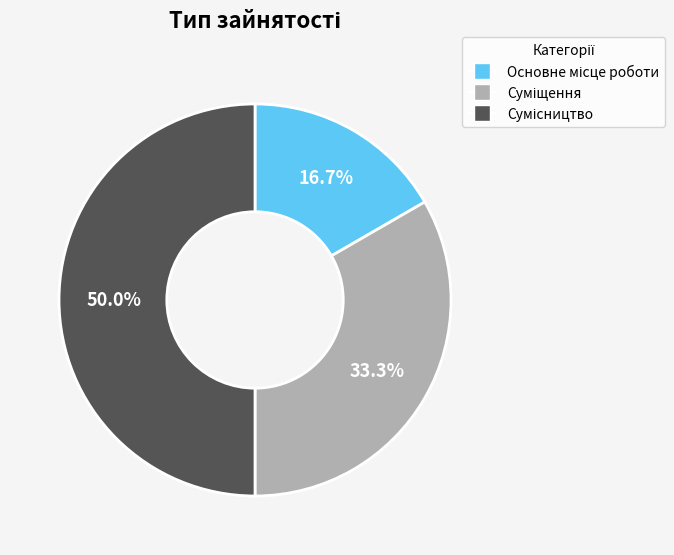

The Основне місце роботи slice represents 17% of the pie. True or false?

True